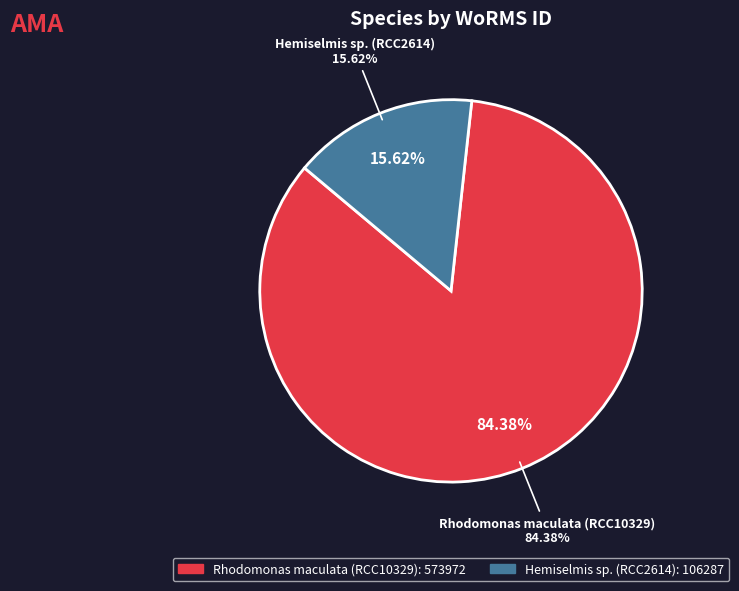

Rank the categories by value from highest to lowest.

Rhodomonas maculata (RCC10329), Hemiselmis sp. (RCC2614)